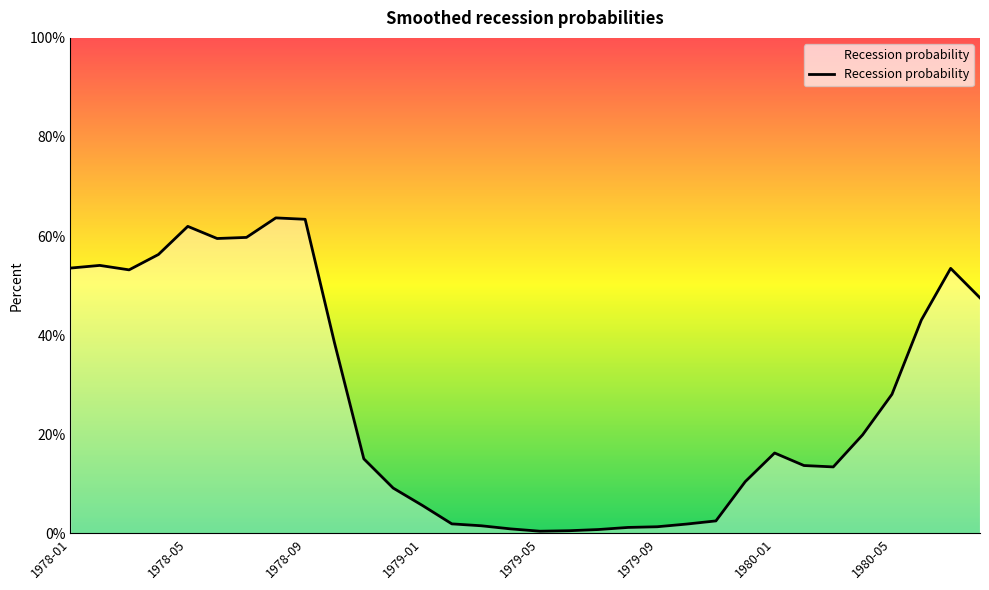

What is the greatest value displayed?

63.7